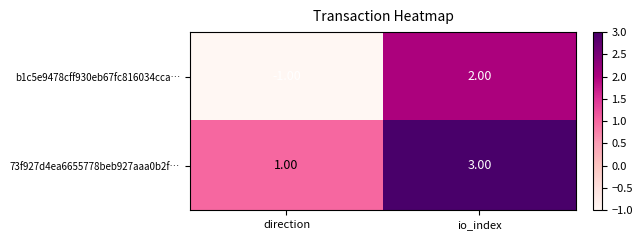

At which category does the chart reach its minimum across all series?

direction